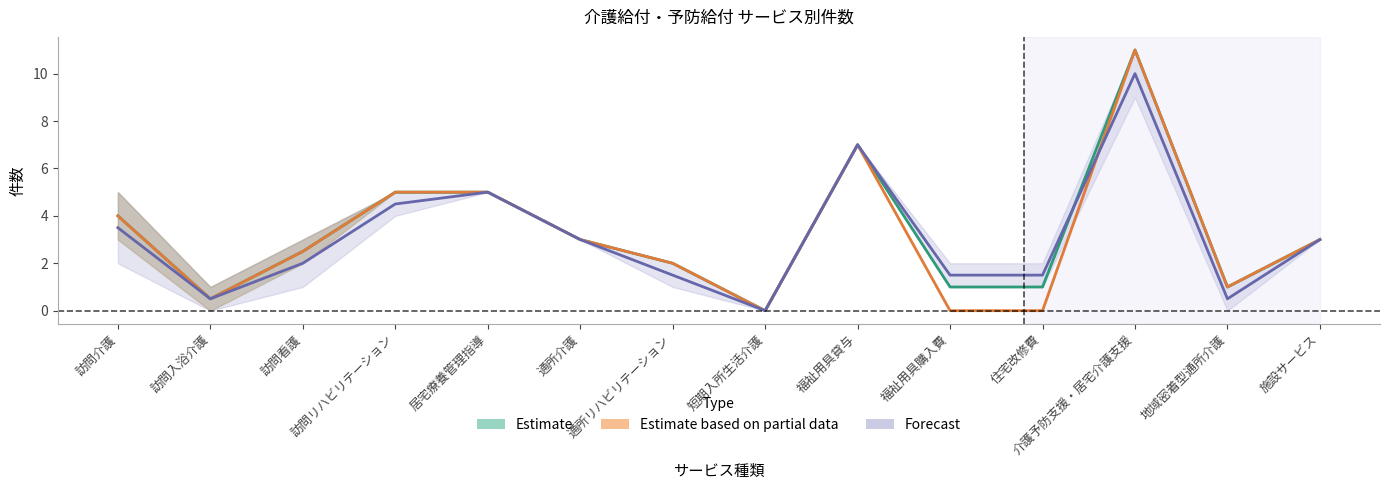

What is the difference between the second highest and minimum values in the Forecast series?

7.0